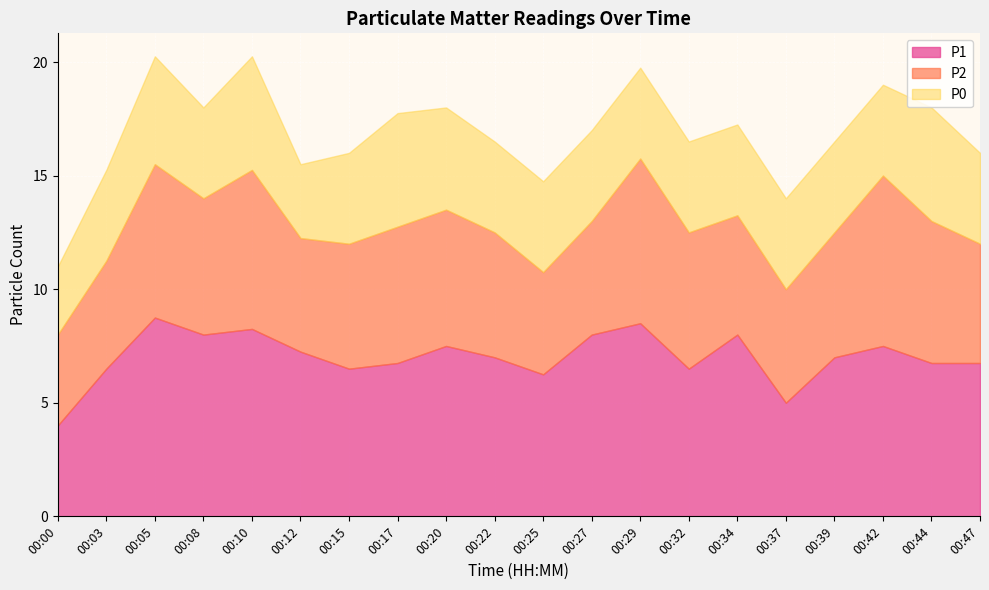

True or false: P1 and P2 cross at least once.

False